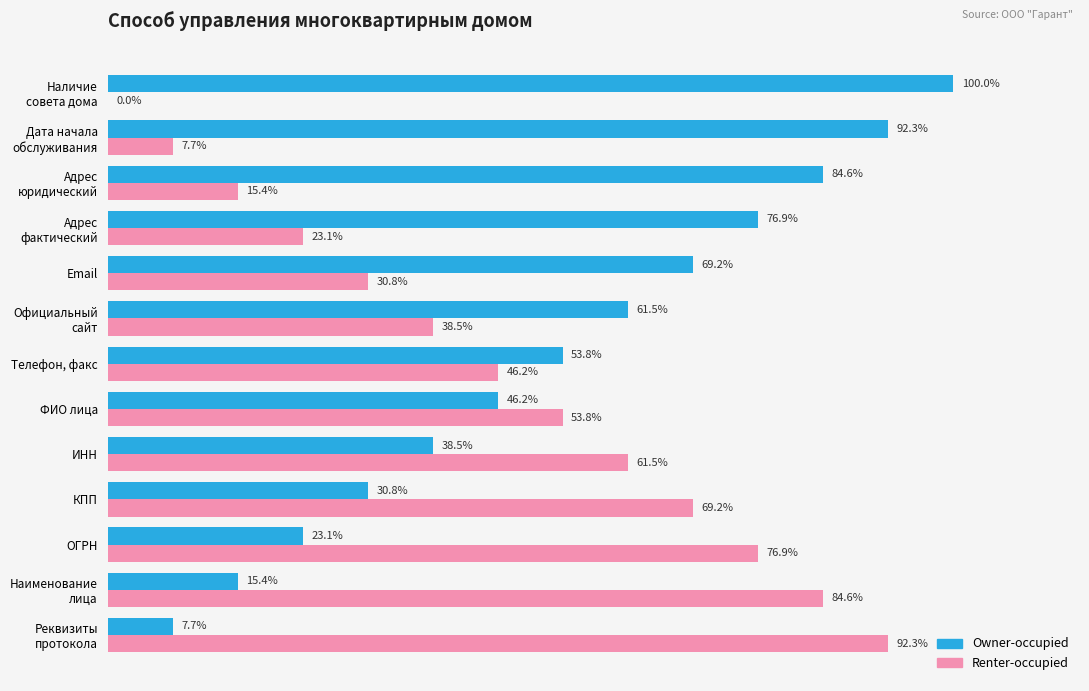

At which label is Renter-occupied closest to 46?

Телефон, факс